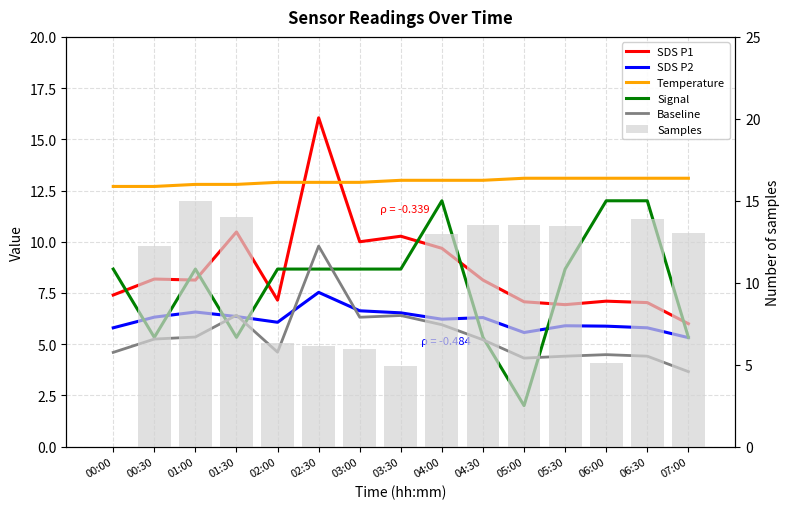

Reading right to left, extract all data points from this chart.

SDS P1: 6.0	7.0	7.1	6.9	7.1	8.1	9.7	10.3	10.0	16.1	7.2	10.5	8.1	8.2	7.4
SDS P2: 5.3	5.8	5.9	5.9	5.6	6.3	6.2	6.5	6.6	7.5	6.1	6.3	6.6	6.3	5.8
Temperature: 13.1	13.1	13.1	13.1	13.1	13.0	13.0	13.0	12.9	12.9	12.9	12.8	12.8	12.7	12.7
Signal: 5.3	12.0	12.0	8.7	2.0	5.3	12.0	8.7	8.7	8.7	8.7	5.3	8.7	5.3	8.7
Baseline: 3.7	4.4	4.5	4.4	4.3	5.2	5.9	6.4	6.3	9.8	4.6	6.4	5.4	5.2	4.6
Samples: 13.0	13.9	5.1	13.5	13.5	13.5	13.0	4.9	6.0	6.1	6.4	14.0	15.0	12.2	0.0